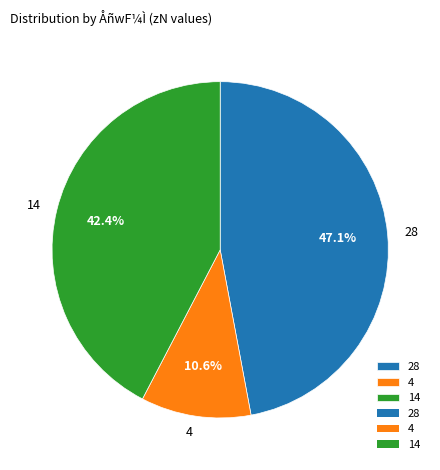

What is the largest slice in the pie chart?

28